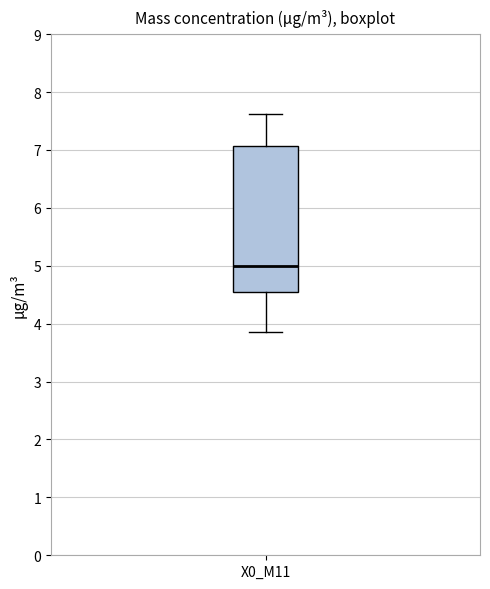

Read this box plot against the y-axis: the position of the median line, the range covered by the box, and the ends of both whiskers. The values are not printed on the chart, so give them approximately, as read against the axis.

median 5.0, box 4.5 to 7.1, whiskers 3.9 to 7.6